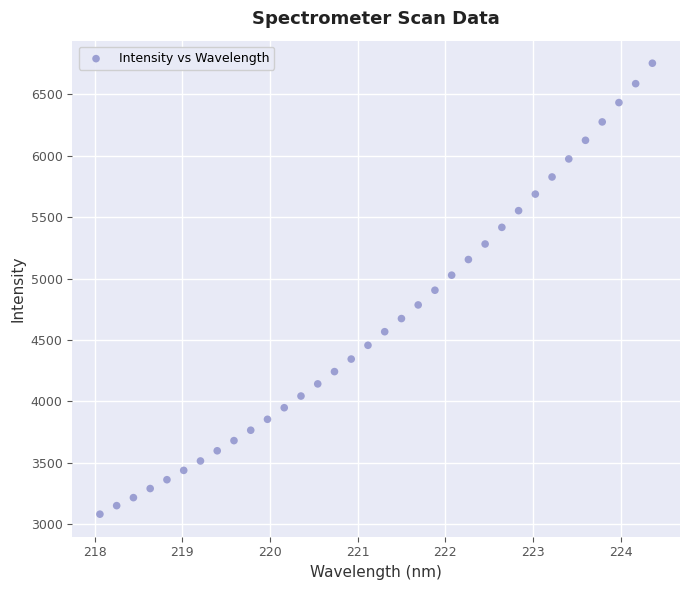

What is the range of Y values (max minus min)?

3667.5